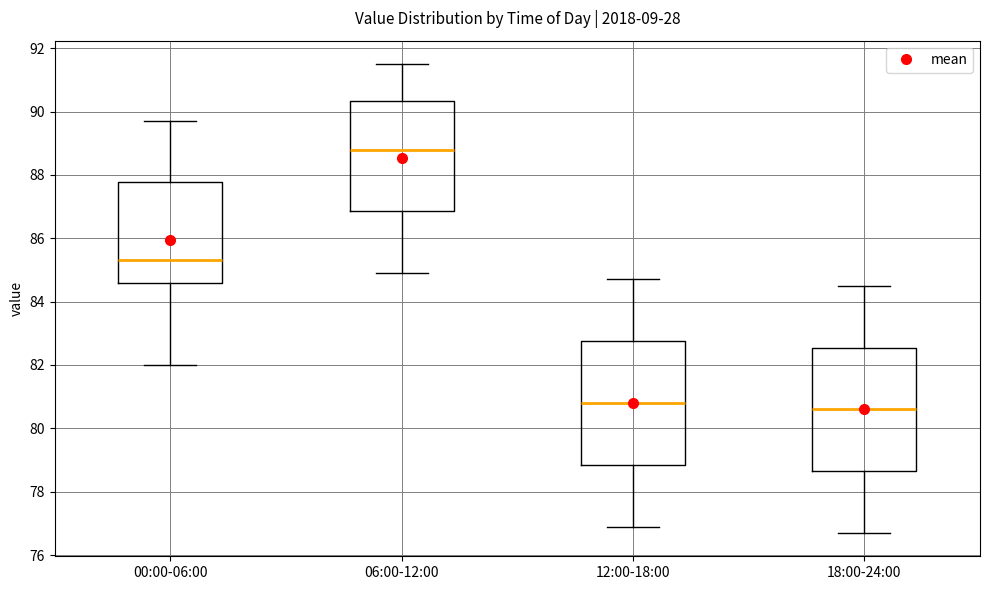

Where is the upper edge of the box for 06:00-12:00 on the y-axis? The values are not printed on the chart, so give them approximately, as read against the axis.

90.4